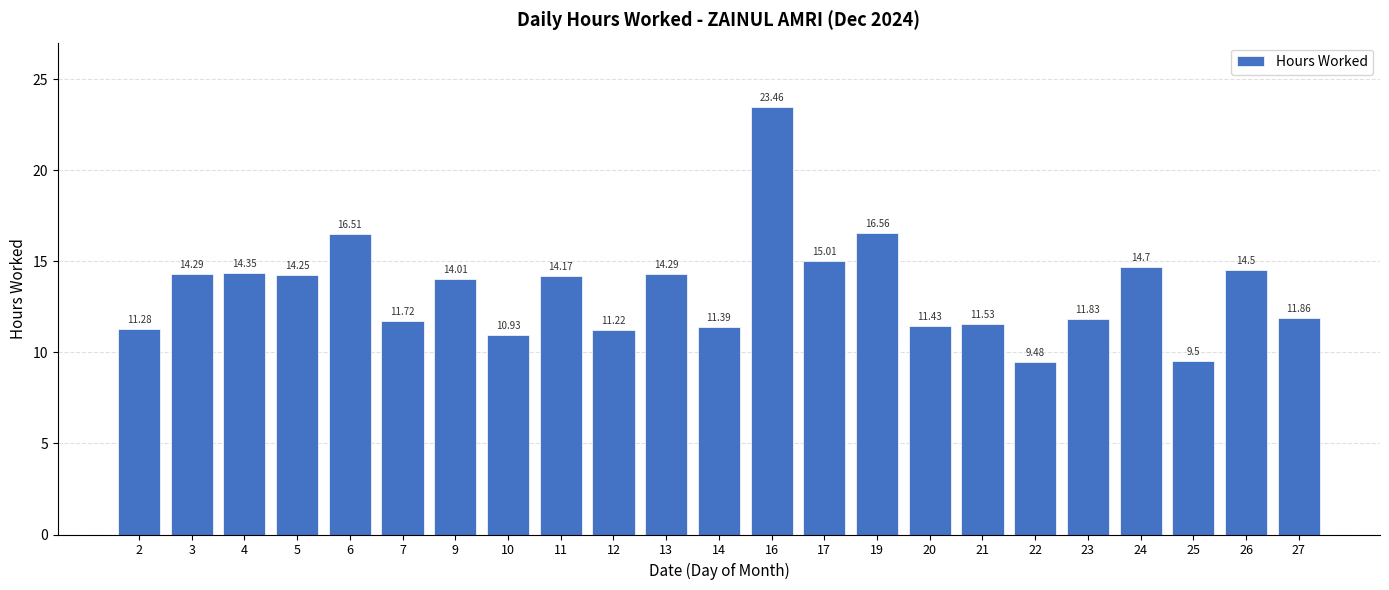

What is the change in value from 3 to 7?

-2.6